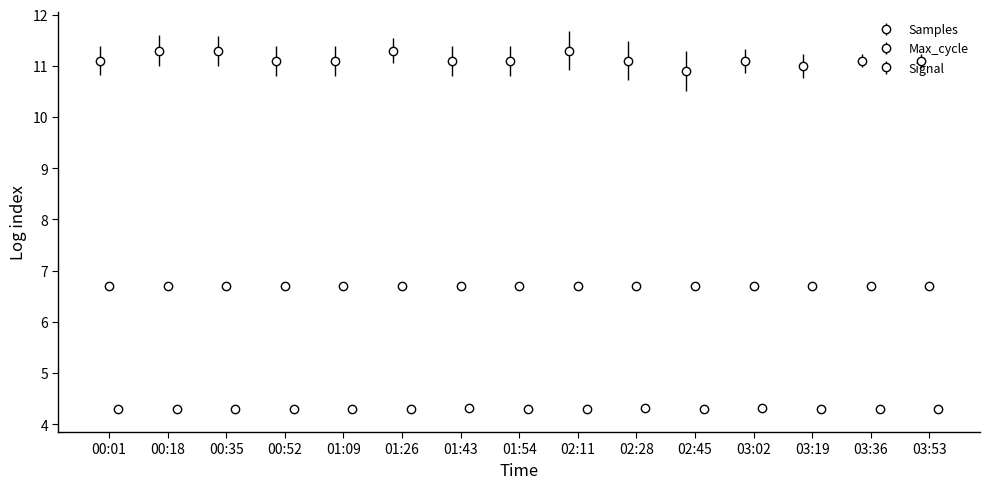

At which category does Signal reach its first local valley?

02:45